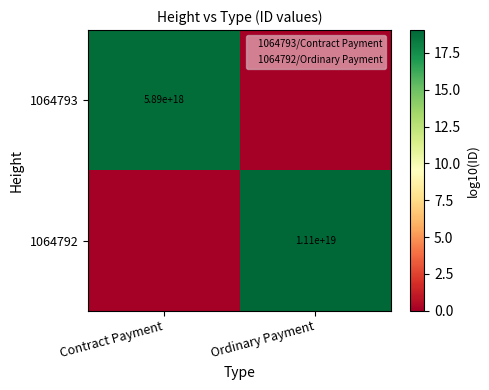

The value of 1064792 at Contract Payment is 9.3. True or false?

False